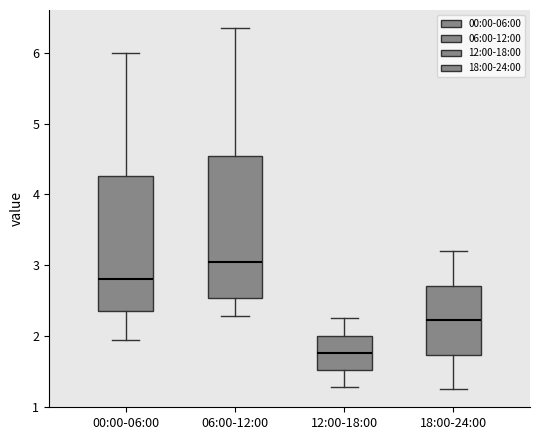

Which box's median line is the lowest?

12:00-18:00